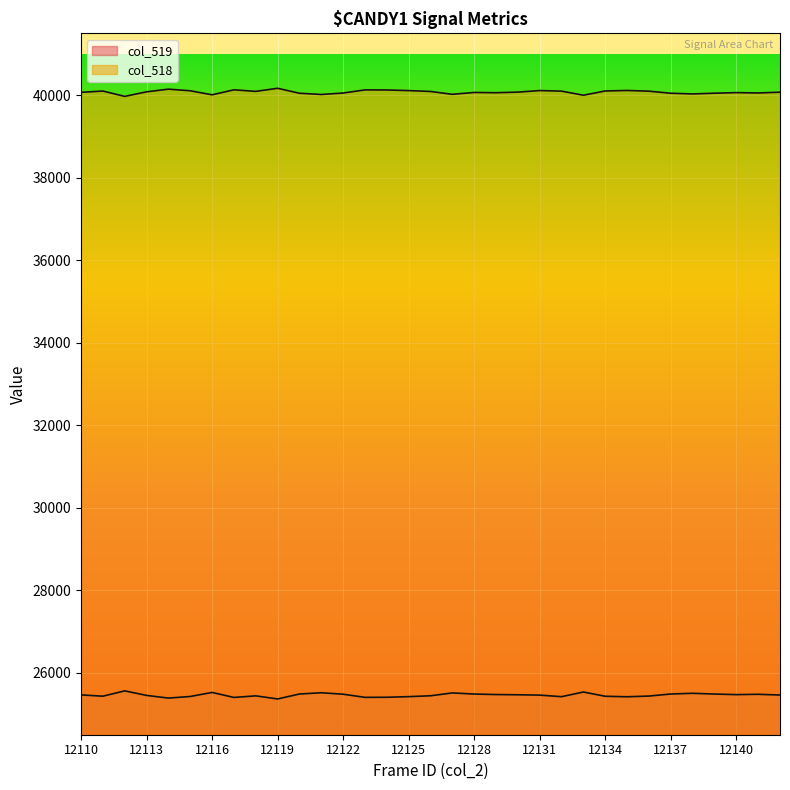

The col_519 line series shows 14913 at 12137. True or false?

False